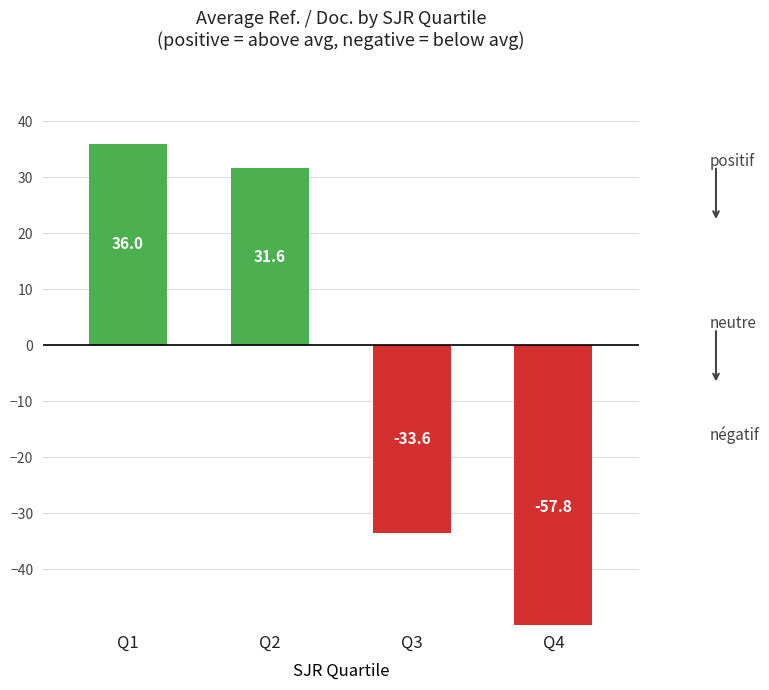

True or false: the data shows 64.0 at Q1.

False